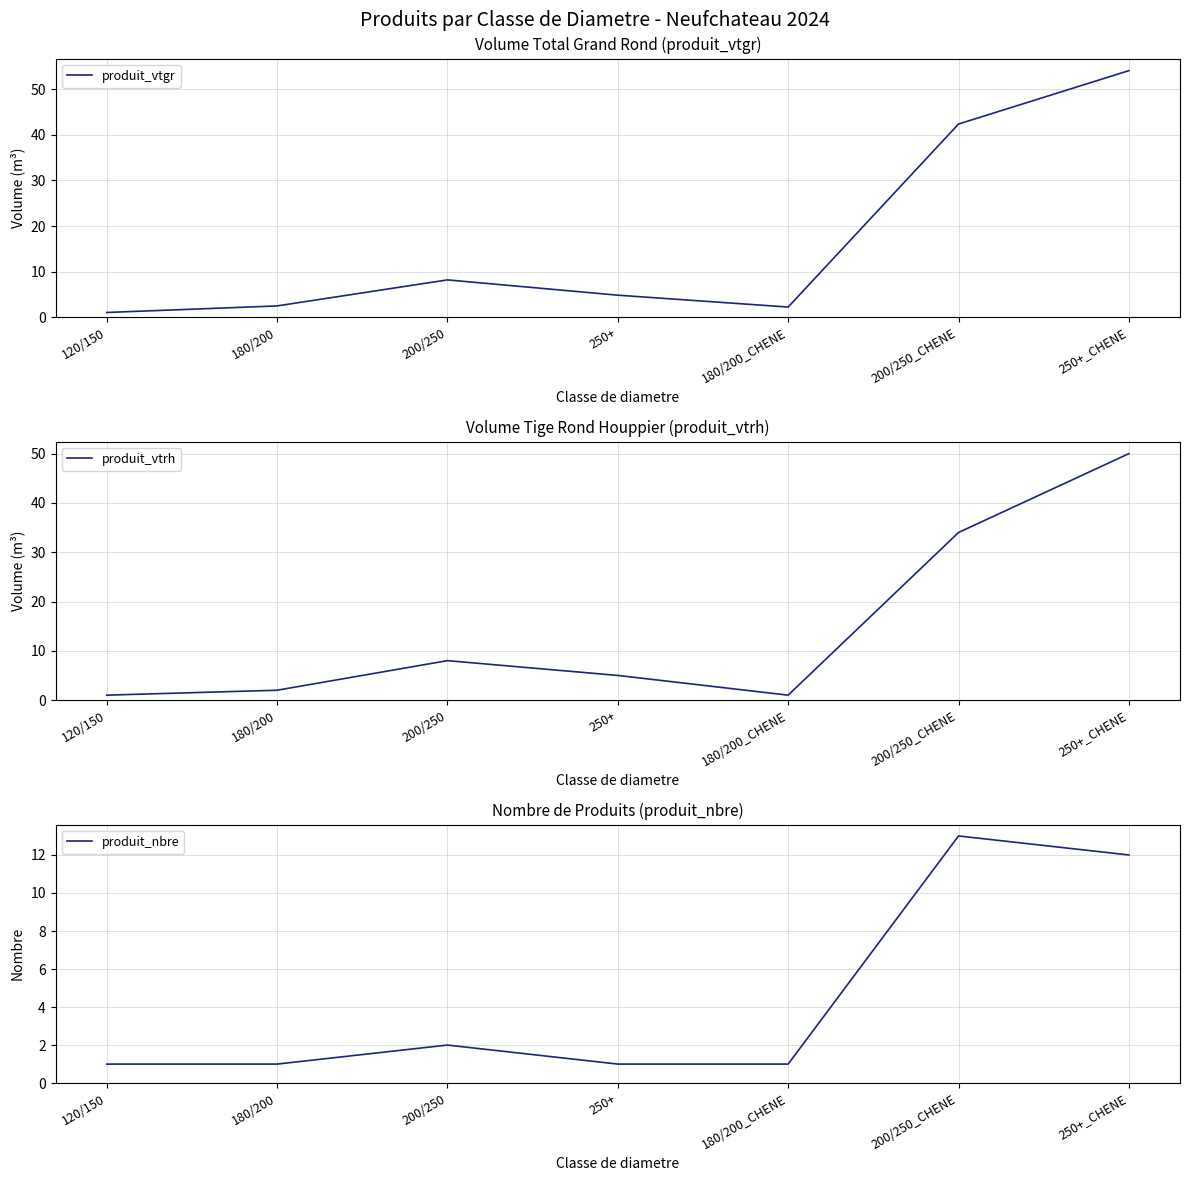

What is the label of the 5th point from the right?

200/250